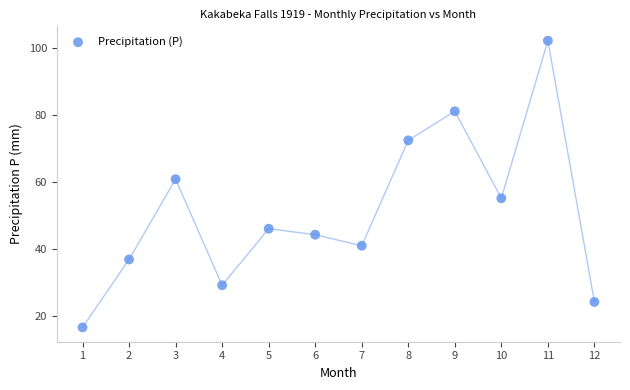

What Y value in the scatter plot is closest to 59?

60.8